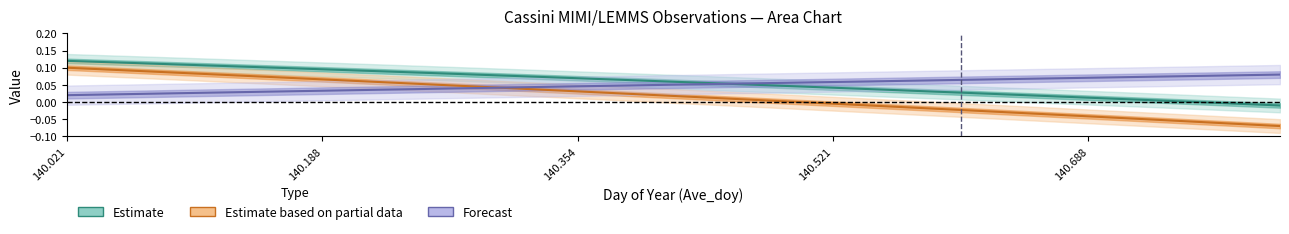

Reading left to right, list all the values displayed in this chart.

Radial_Distance: 0.1	0.1	0.1	0.1	0.1	0.1	0.1	0.1	0.1	0.1	0.1	0.0	0.0	0.0	0.0	0.0	0.0	0.0	-0.0	-0.0
Latitude: 0.1	0.1	0.1	0.1	0.1	0.1	0.0	0.0	0.0	0.0	0.0	0.0	-0.0	-0.0	-0.0	-0.0	-0.0	-0.1	-0.1	-0.1
Local_Time: 0.0	0.0	0.0	0.0	0.0	0.0	0.0	0.0	0.0	0.0	0.1	0.1	0.1	0.1	0.1	0.1	0.1	0.1	0.1	0.1